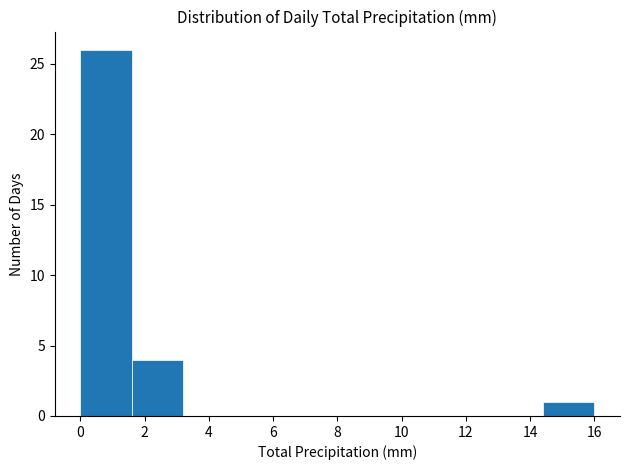

Over which range of the x-axis is the bar tallest?

0.0 to 1.6